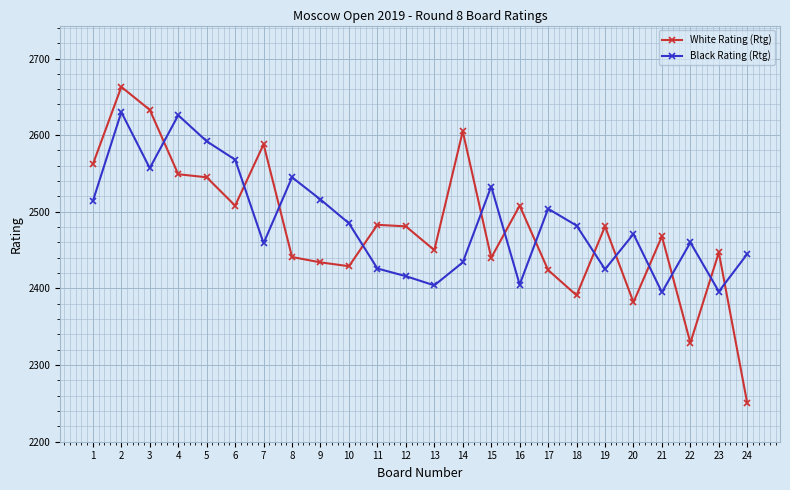

Which series has the widest spread of values?

White Rating (Rtg)